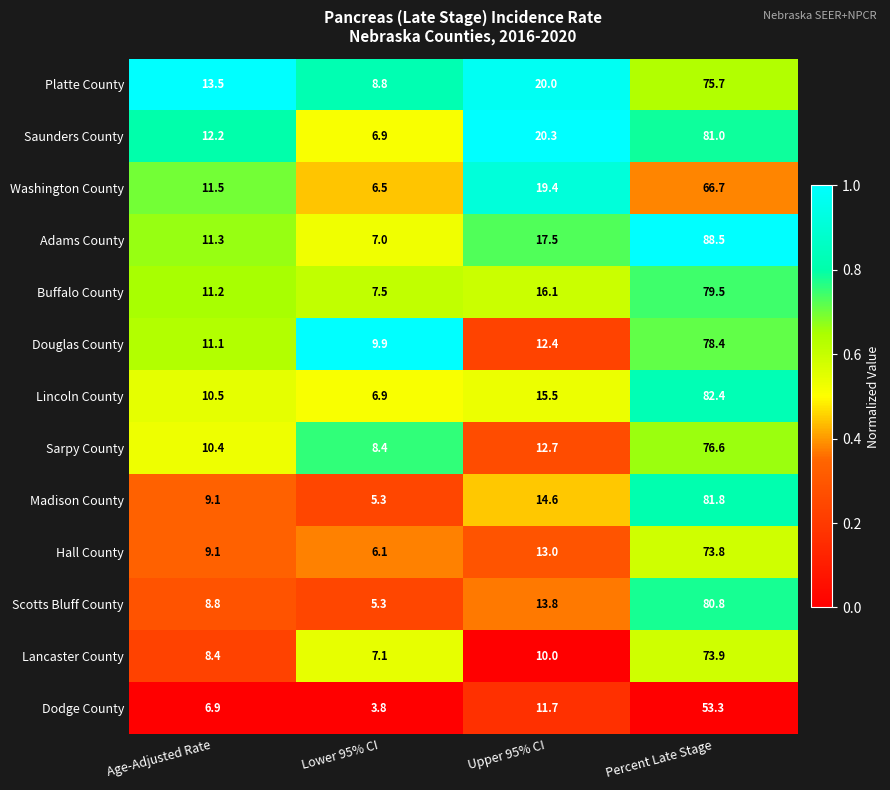

At which category is the sum across all series the highest?

Percent Late Stage